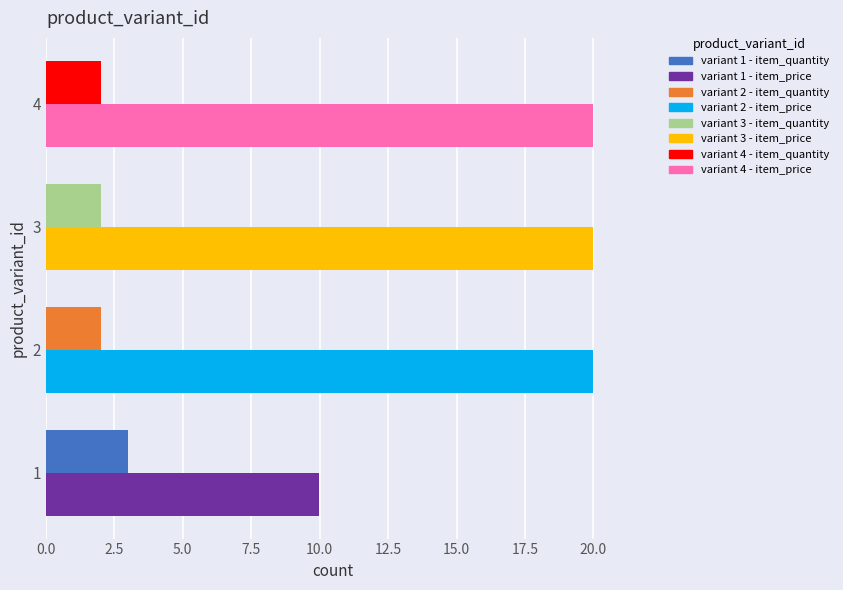

What is the spread (max minus min) of values at 2?

18.0